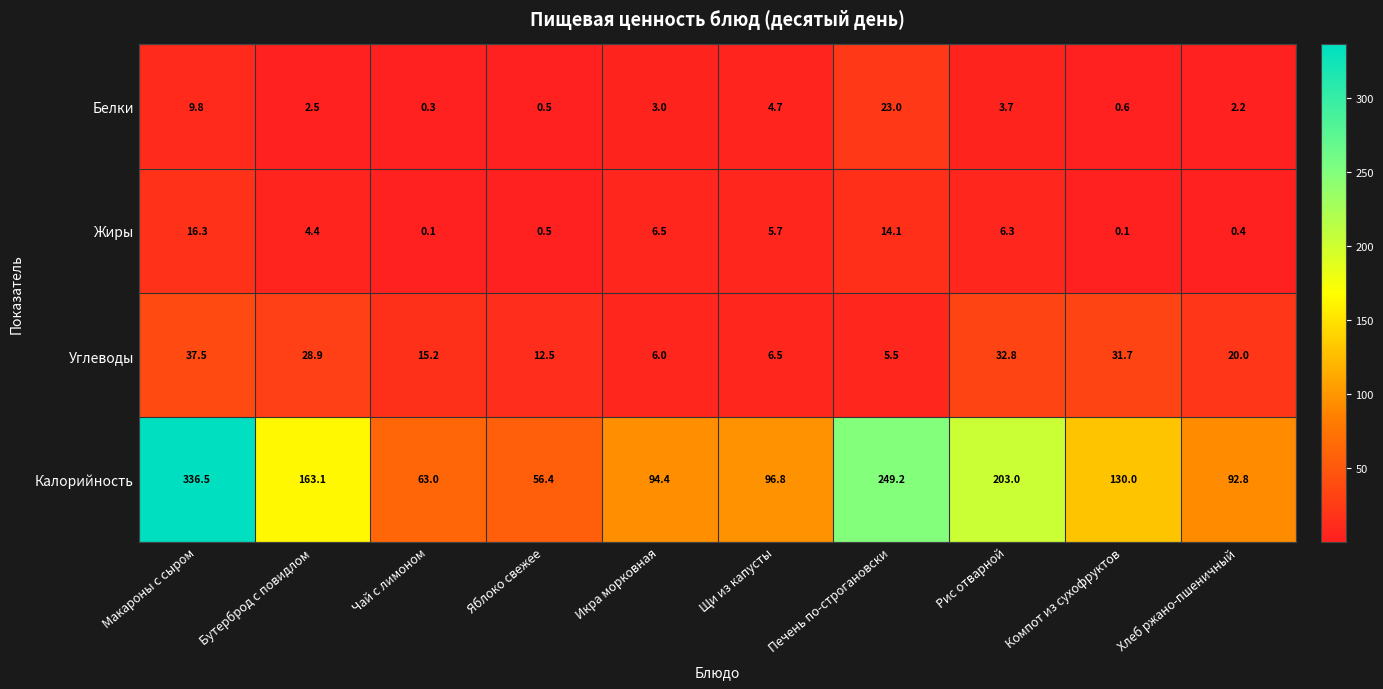

What is the difference between the second highest and minimum values in the Углеводы series?

27.3